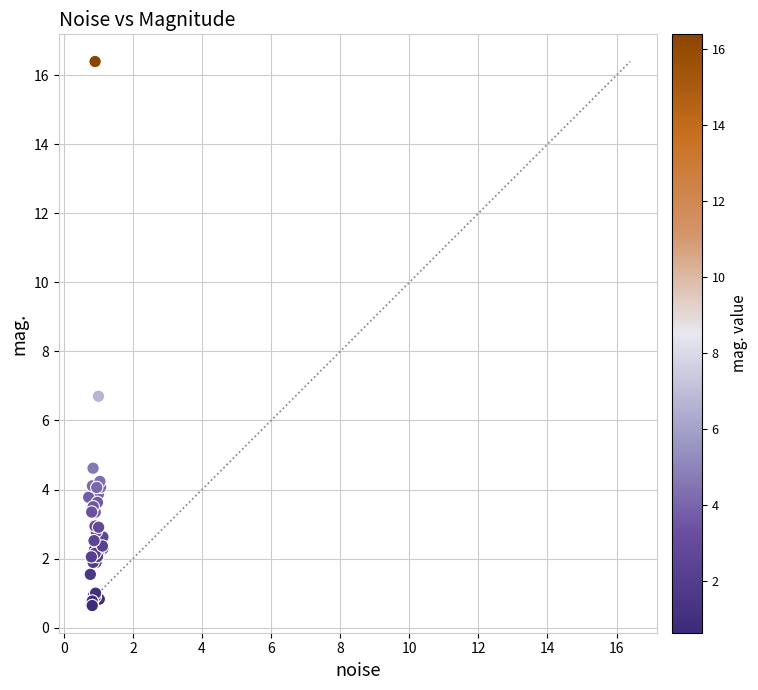

What Y value in the scatter plot is closest to 8?

6.7